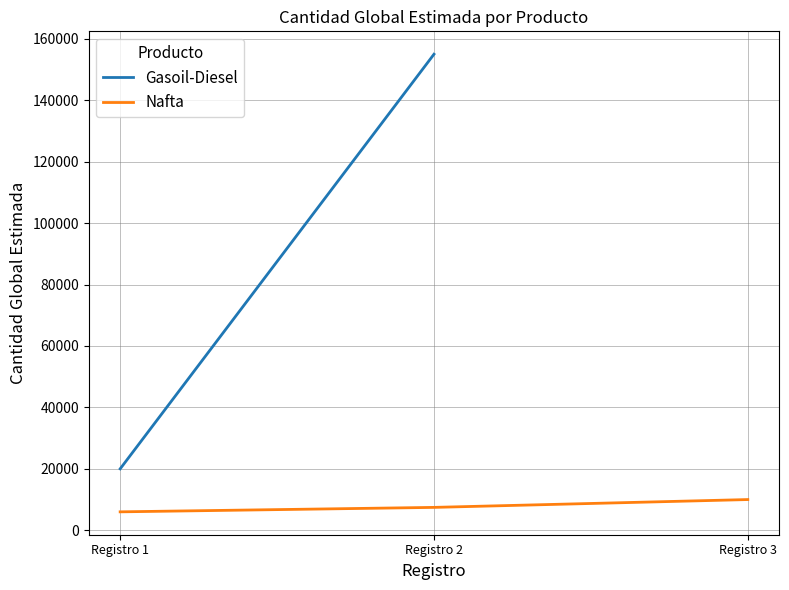

Which has a higher value, Registro 1 or Registro 2?

Registro 2